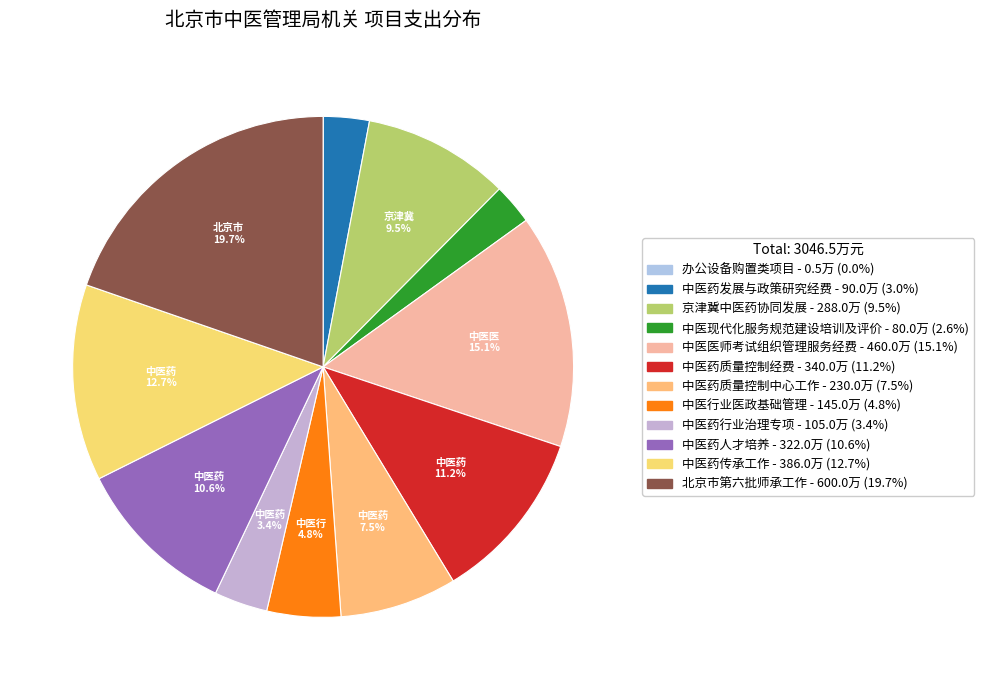

What percentage is the 中医药质量控制经费 slice, to the nearest percent?

11%